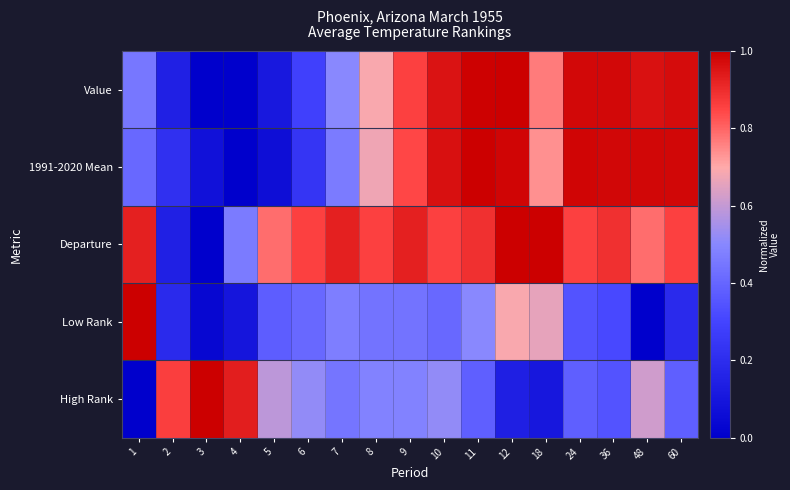

Rank the series at 12 from lowest to highest value.

High Rank, Low Rank, 1991-2020 Mean, Value, Departure